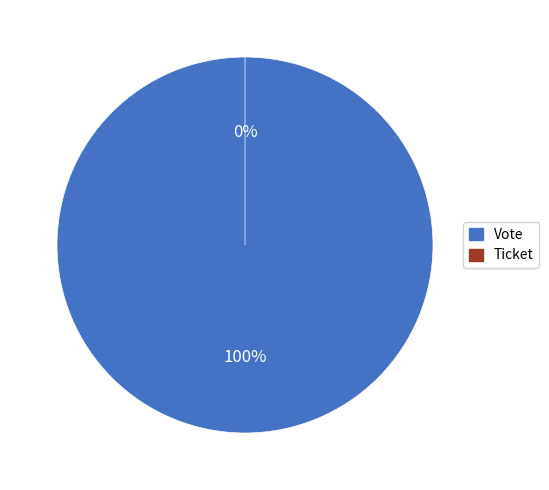

How much of the chart is everything except Ticket?

100.0%